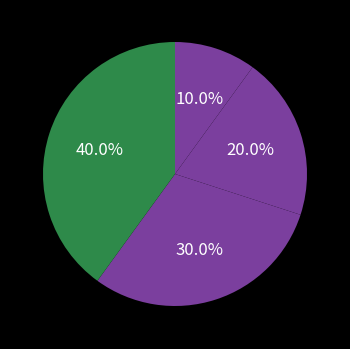

How many segments does this pie chart have?

4